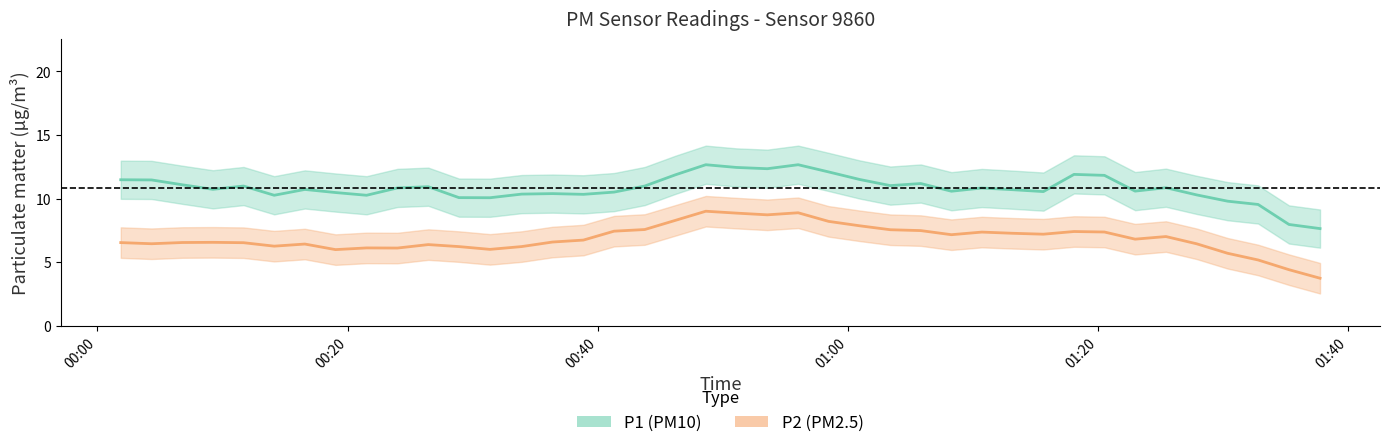

True or false: P2 has a value of 7.7 at 17.

True